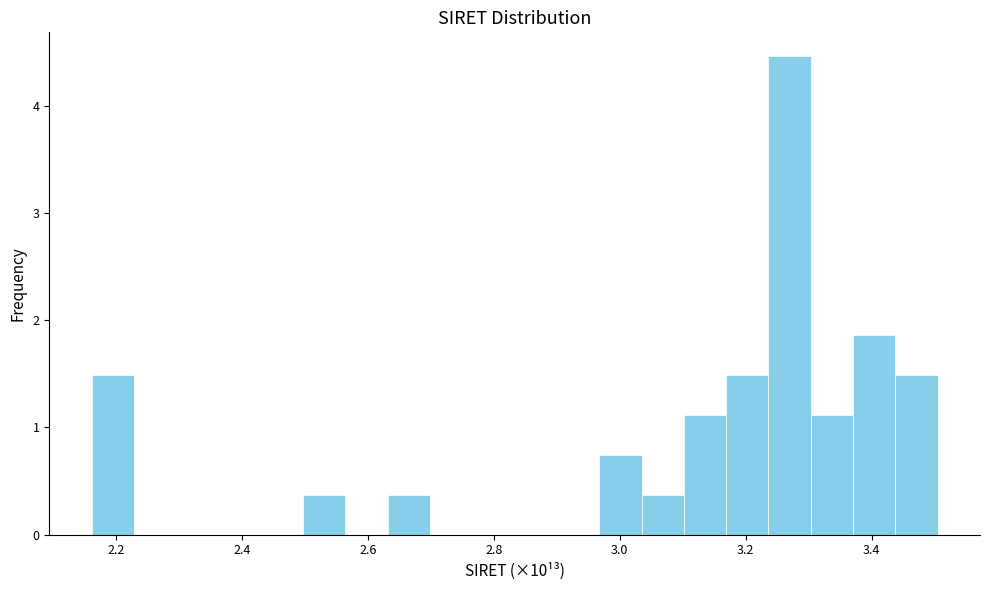

Around what value on the x-axis is the tallest bar? Give the approximate position of its centre, as read against the axis.

3.26